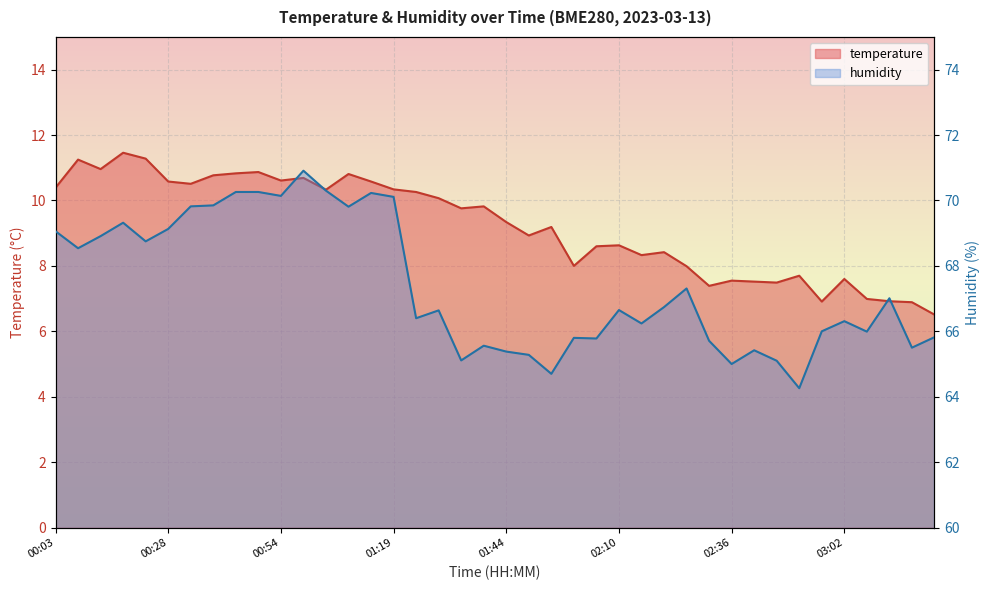

Is the value of humidity at 00:28 greater than the value of temperature at 02:10?

Yes